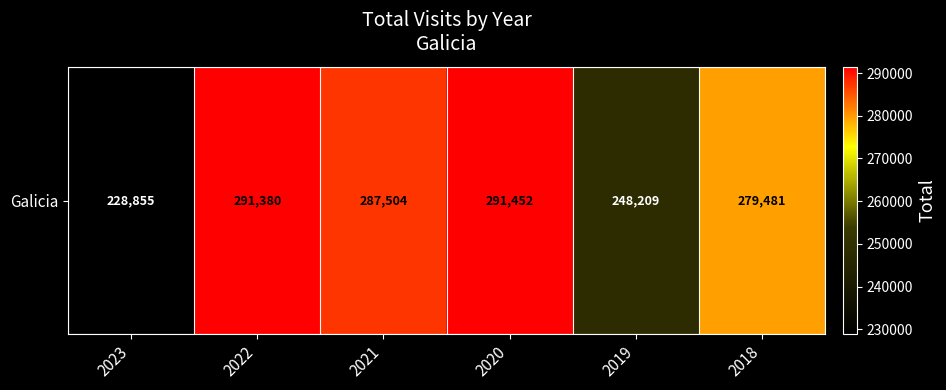

How many values exceed 287504?

2